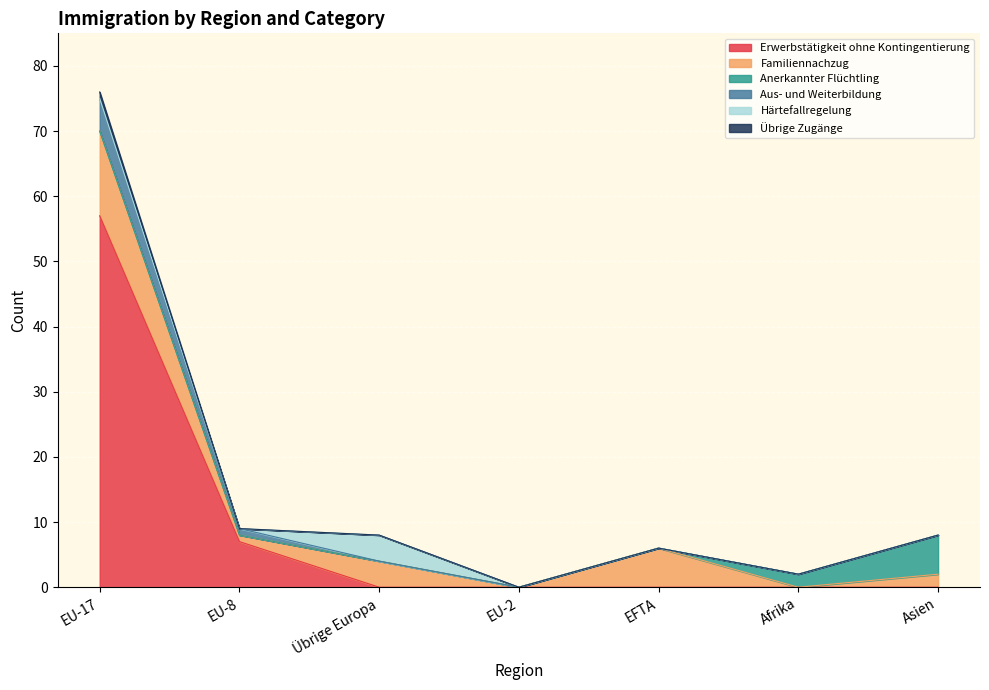

True or false: Erwerbstätigkeit ohne Kontingentierung has a value of 39 at EU-17.

False